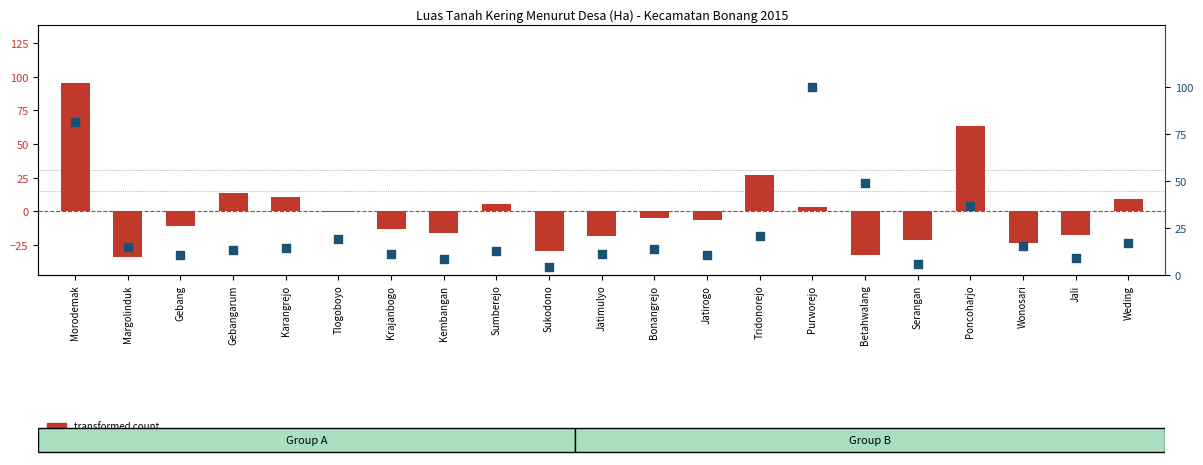

Which series reaches the maximum Y coordinate?

percentile rank within the sample